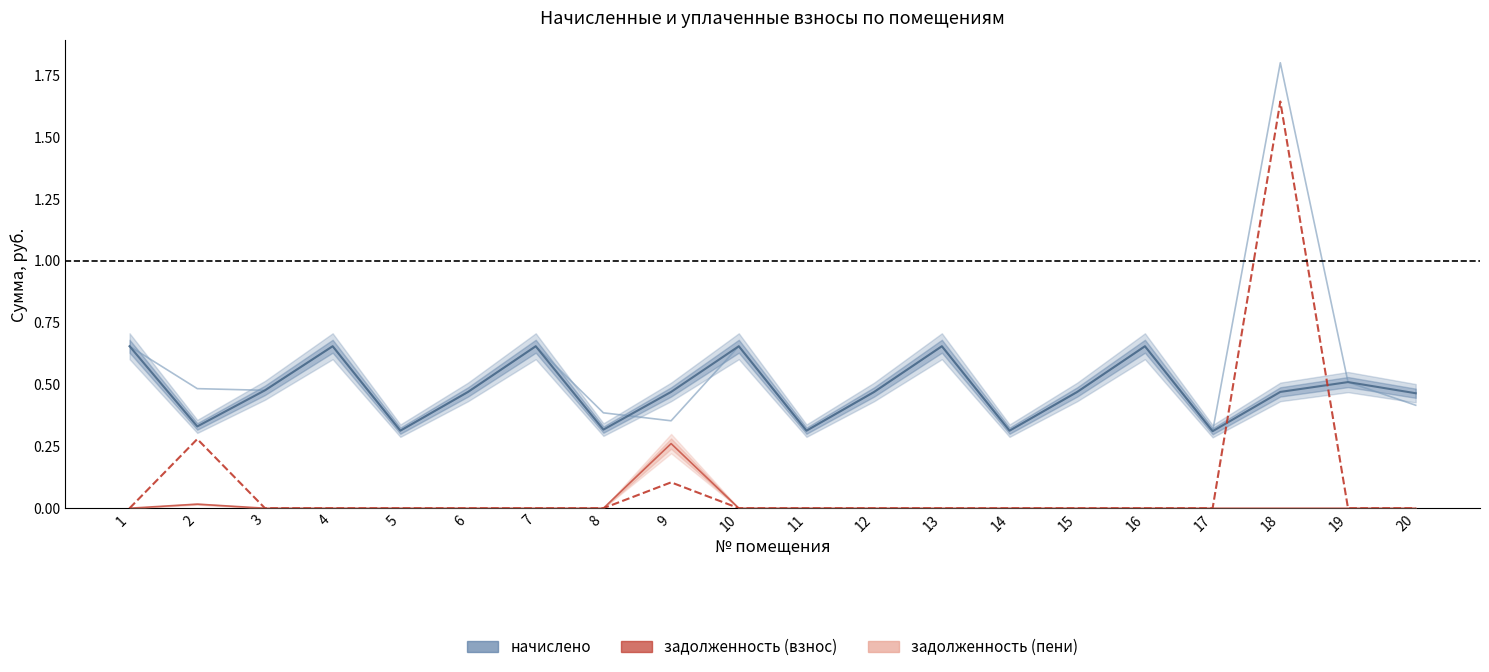

Reading left to right, transcribe all the data shown in this chart.

начислено: 1=0.7	2=0.3	3=0.5	4=0.7	5=0.3	6=0.5	7=0.7	8=0.3	9=0.5	10=0.7	11=0.3	12=0.5	13=0.7	14=0.3	15=0.5	16=0.7	17=0.3	18=0.5	19=0.5	20=0.5
уплачено: 1=0.7	2=0.5	3=0.5	4=0.7	5=0.3	6=0.5	7=0.7	8=0.4	9=0.4	10=0.7	11=0.3	12=0.5	13=0.7	14=0.3	15=0.5	16=0.7	17=0.3	18=1.8	19=0.5	20=0.4
задолженность (взнос): 1=0.0	2=0.3	3=0.0	4=0.0	5=0.0	6=0.0	7=0.0	8=0.0	9=0.1	10=0.0	11=0.0	12=0.0	13=0.0	14=0.0	15=0.0	16=0.0	17=0.0	18=1.6	19=0.0	20=0.0
задолженность (пени): 1=0.0	2=0.0	3=0.0	4=0.0	5=0.0	6=0.0	7=0.0	8=0.0	9=0.3	10=0.0	11=0.0	12=0.0	13=0.0	14=0.0	15=0.0	16=0.0	17=0.0	18=0.0	19=0.0	20=0.0